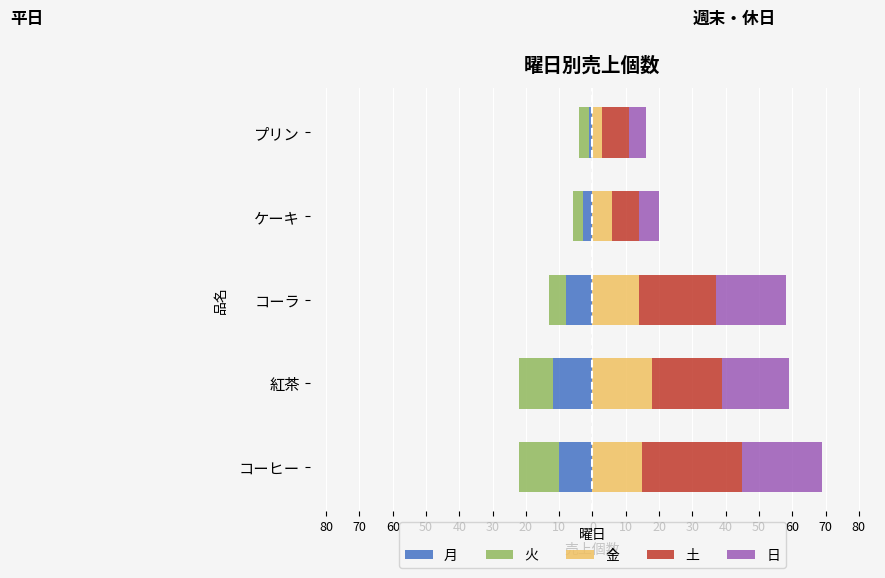

What is the difference between the highest and lowest values at プリン?

11